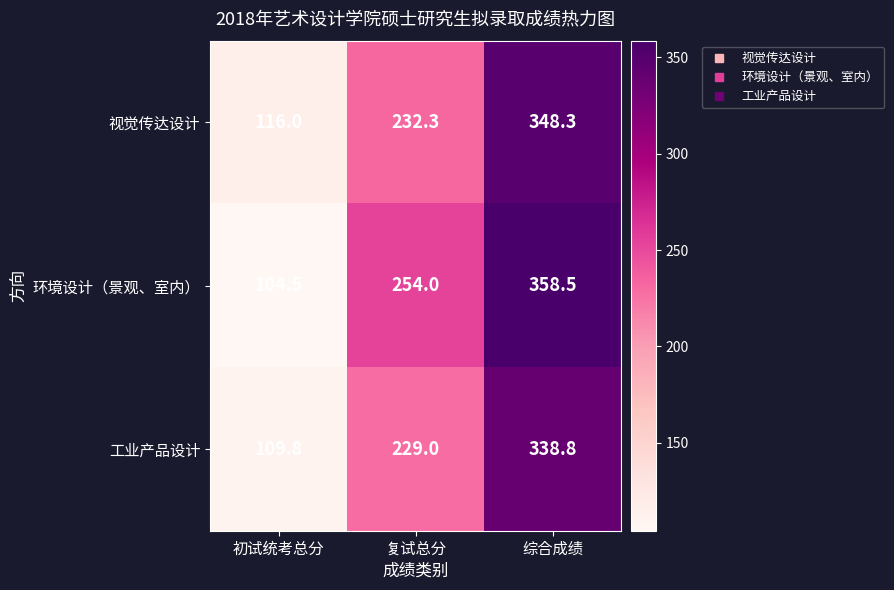

The value of 视觉传达设计 at 复试总分 is 232.3. True or false?

True